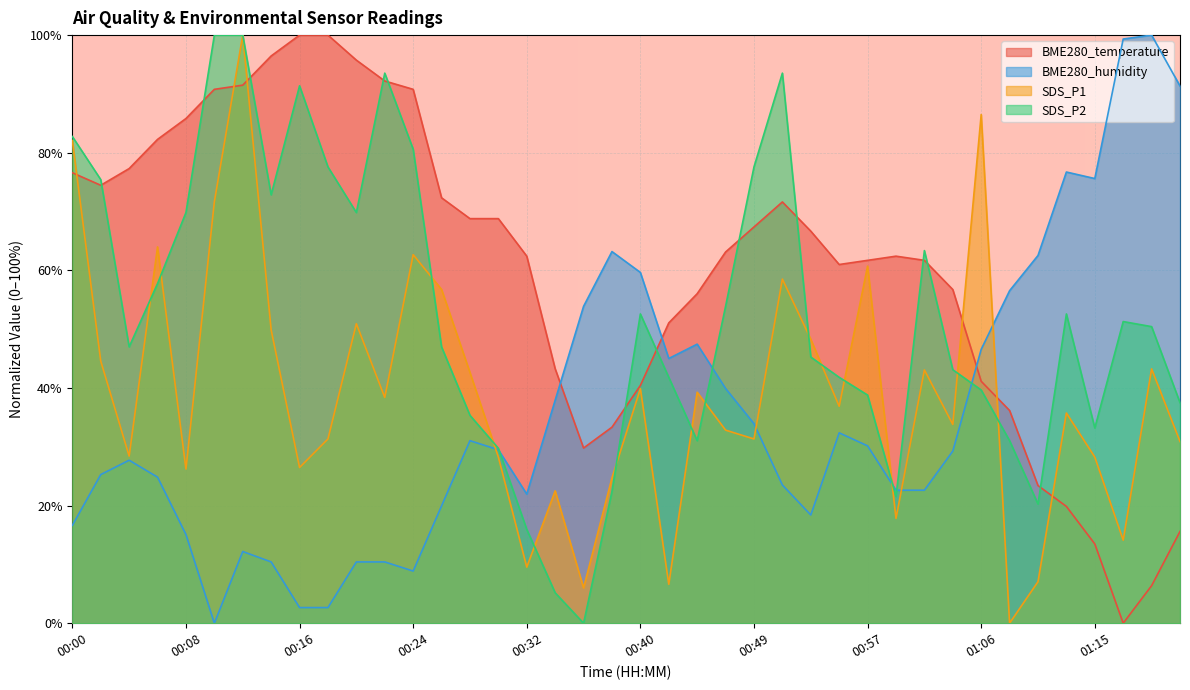

Is it true that SDS_P1 equals 15.6 at 00:57?

False